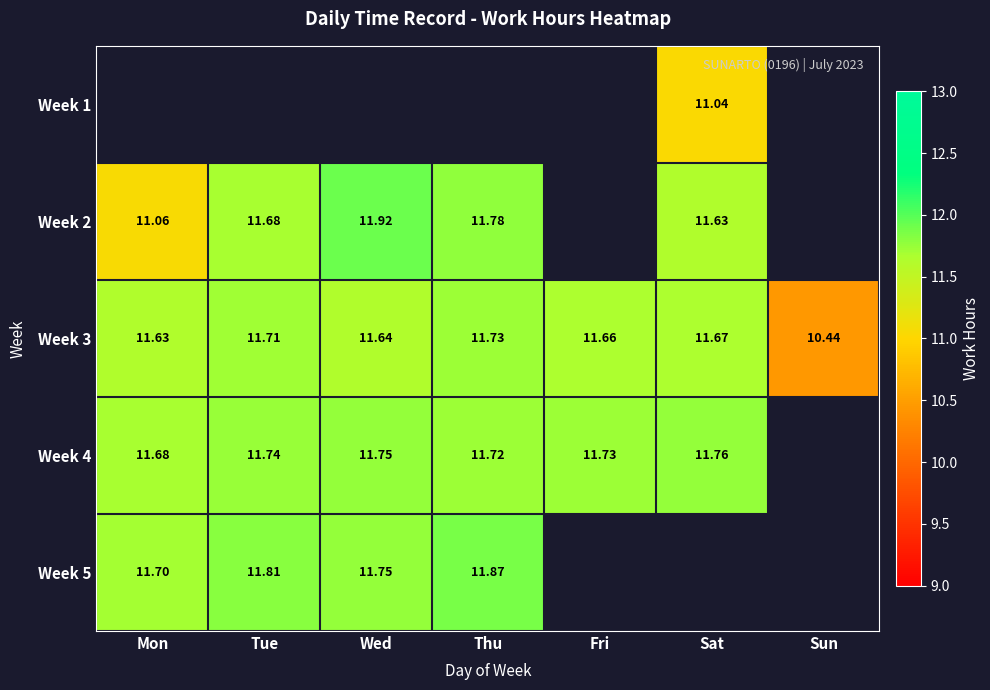

At which category does the chart reach its peak across all series?

Wed